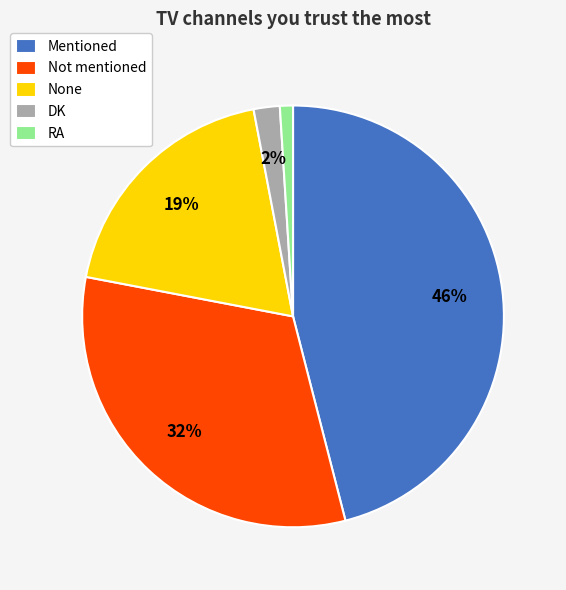

Is there a majority slice in this chart?

No